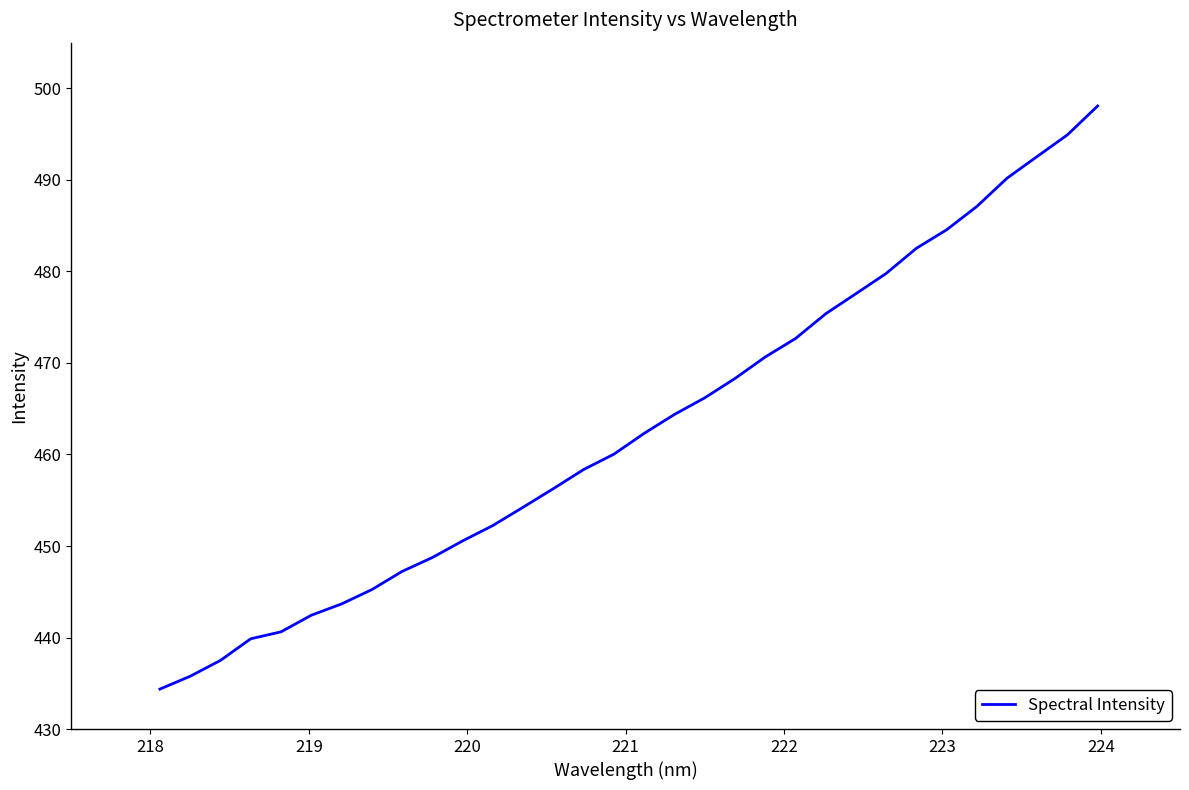

What is the minimum value shown in the chart?

434.4